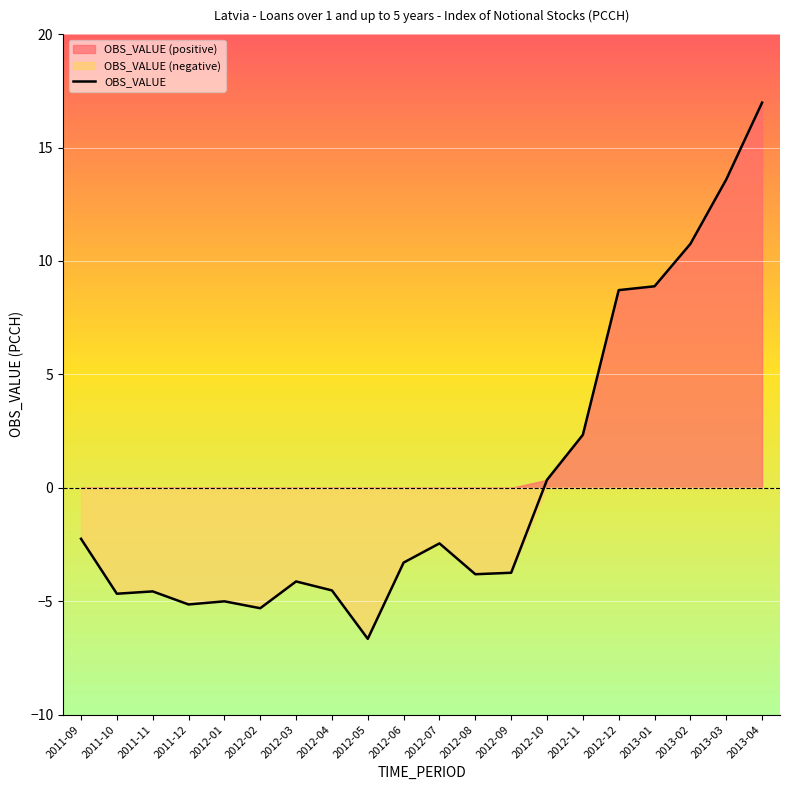

List the labels in order of value, smallest first.

2012-05, 2012-02, 2011-12, 2012-01, 2011-10, 2011-11, 2012-04, 2012-03, 2012-08, 2012-09, 2012-06, 2012-07, 2011-09, 2012-10, 2012-11, 2012-12, 2013-01, 2013-02, 2013-03, 2013-04